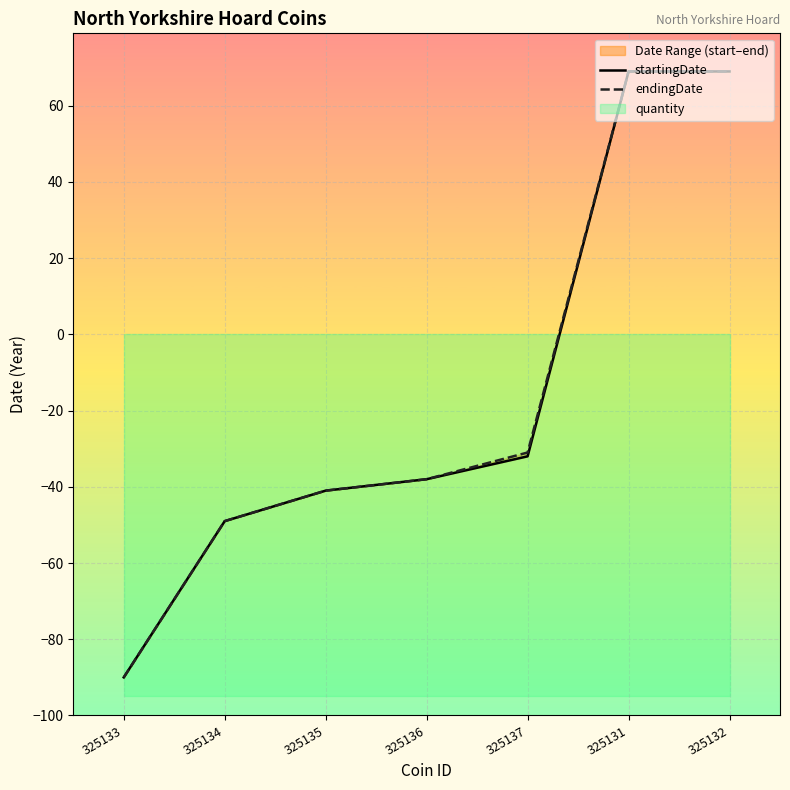

Reading left to right, what are all the values shown in this chart?

startingDate: -90	-49	-41	-38	-32	69	69
endingDate: -90	-49	-41	-38	-31	69	69